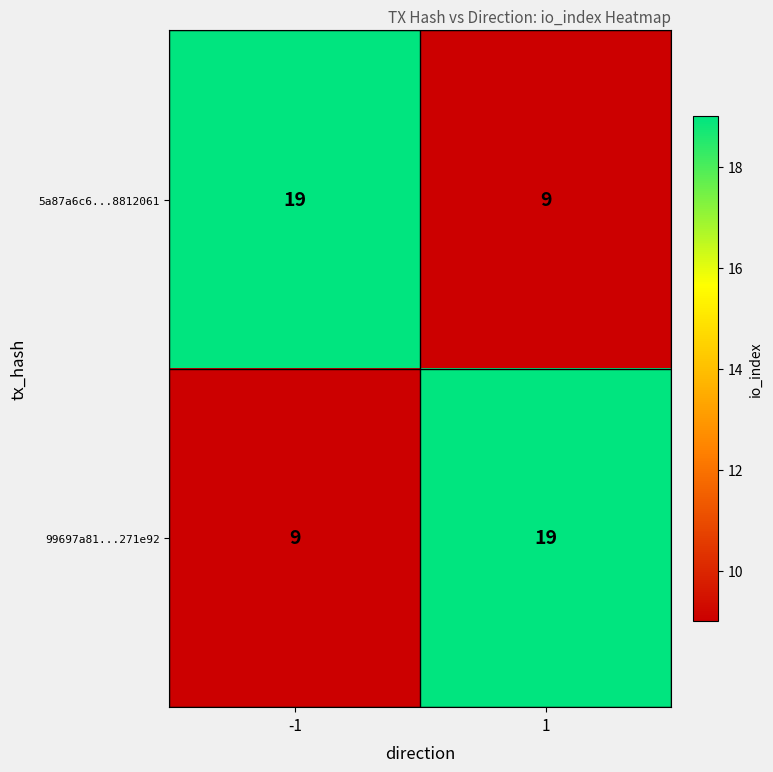

What is the spread (max minus min) of values at 1?

10